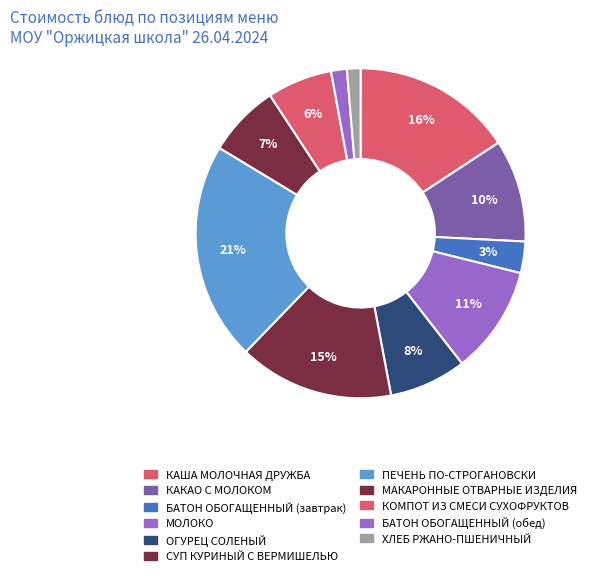

What percentage is the КОМПОТ ИЗ СМЕСИ СУХОФРУКТОВ slice, to the nearest percent?

6%